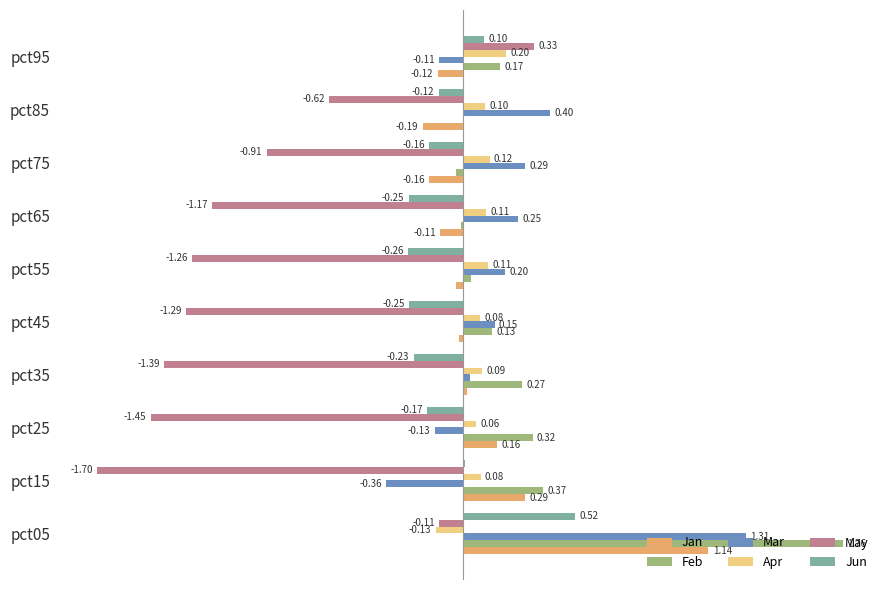

Is the value of Mar at pct25 greater than the value of Jun at pct35?

Yes